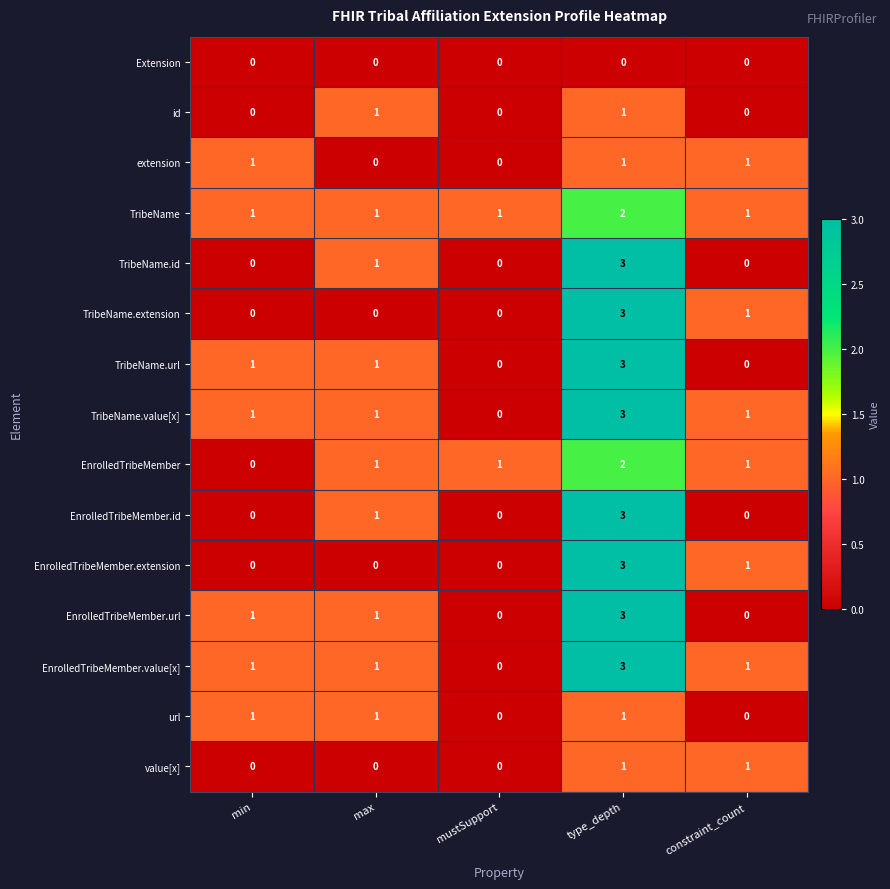

True or false: EnrolledTribeMember has a value of 2 at constraint_count.

False